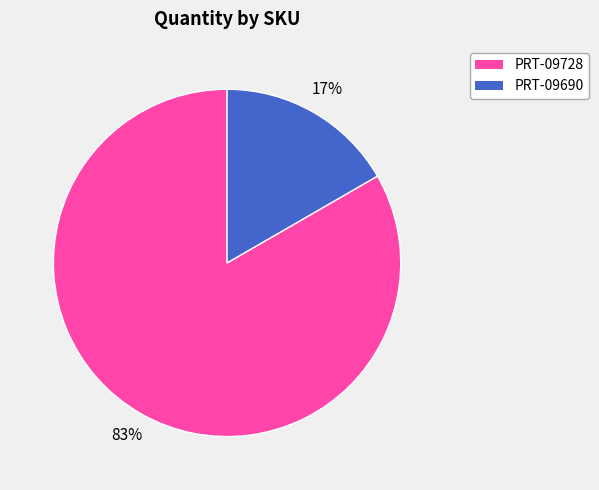

To the nearest percent, what is the average slice percentage?

50%